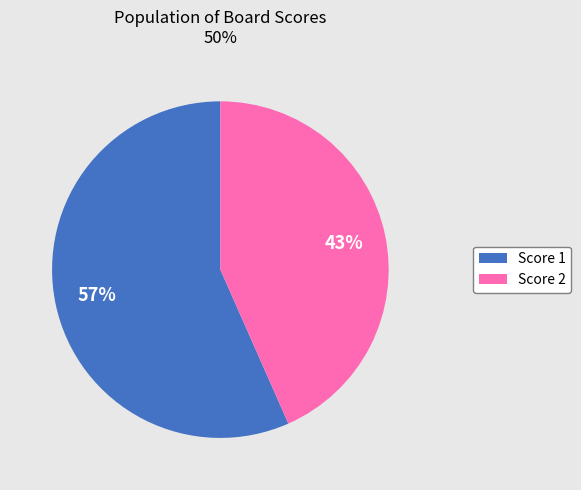

To the nearest percent, what is the average slice percentage?

50%